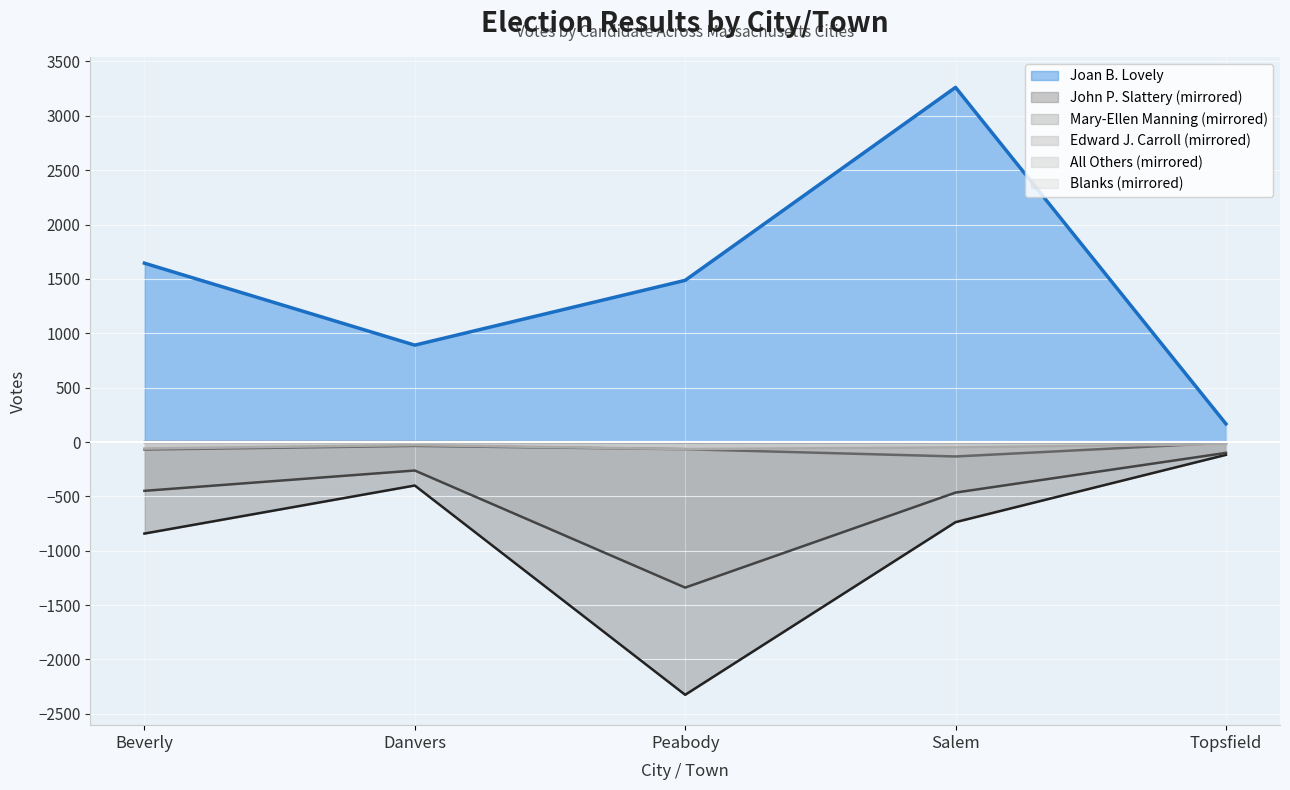

Where is the first local minimum for Edward J. Carroll?

Salem